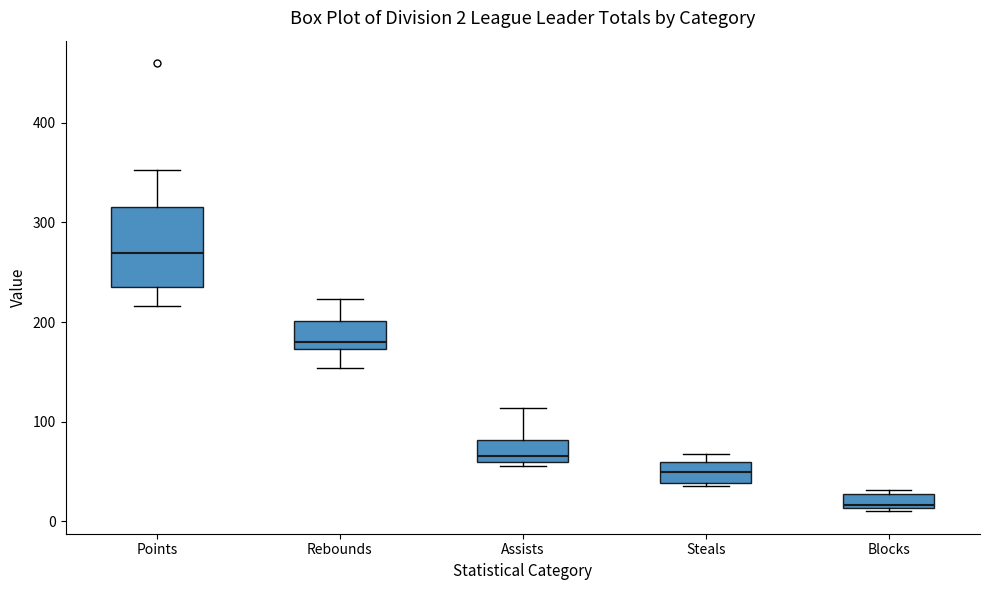

Comparing the boxes themselves (not the whiskers), which one is the tallest?

Points